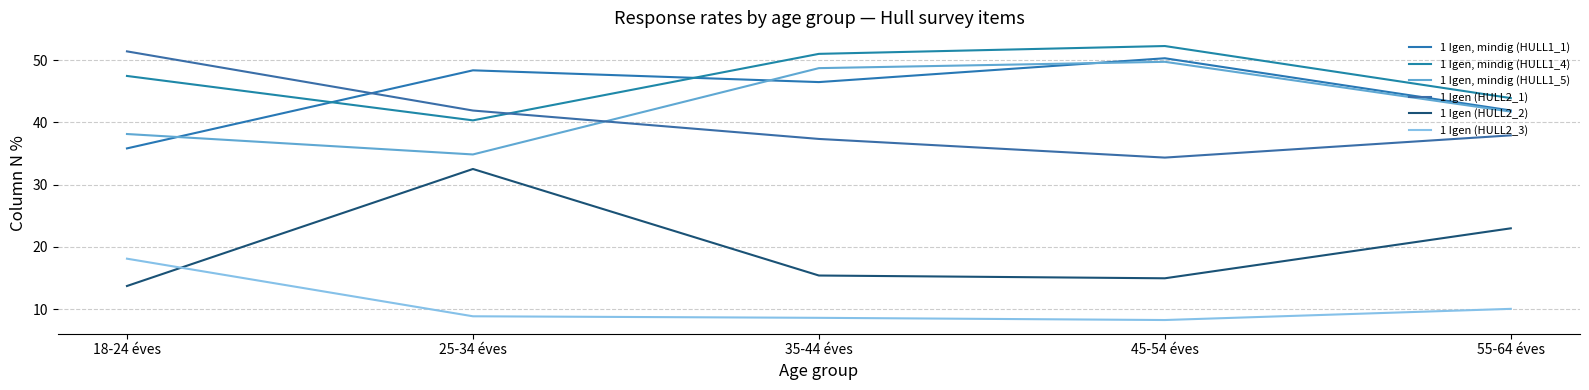

True or false: 1 Igen (HULL2_1) and 1 Igen (HULL2_2) cross at least once.

False